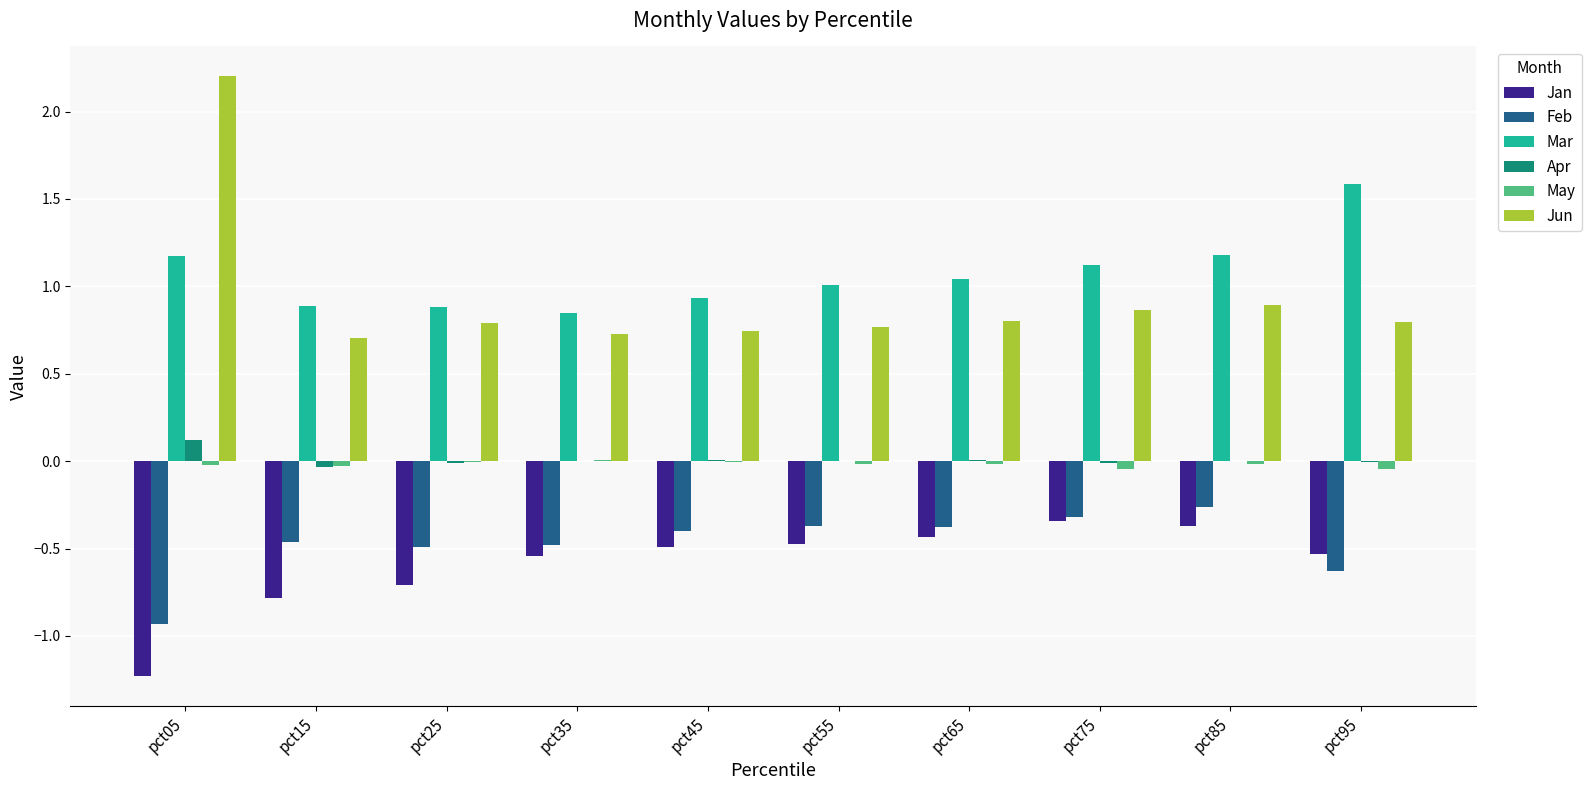

The Jan series shows -0.4 at pct65. True or false?

True